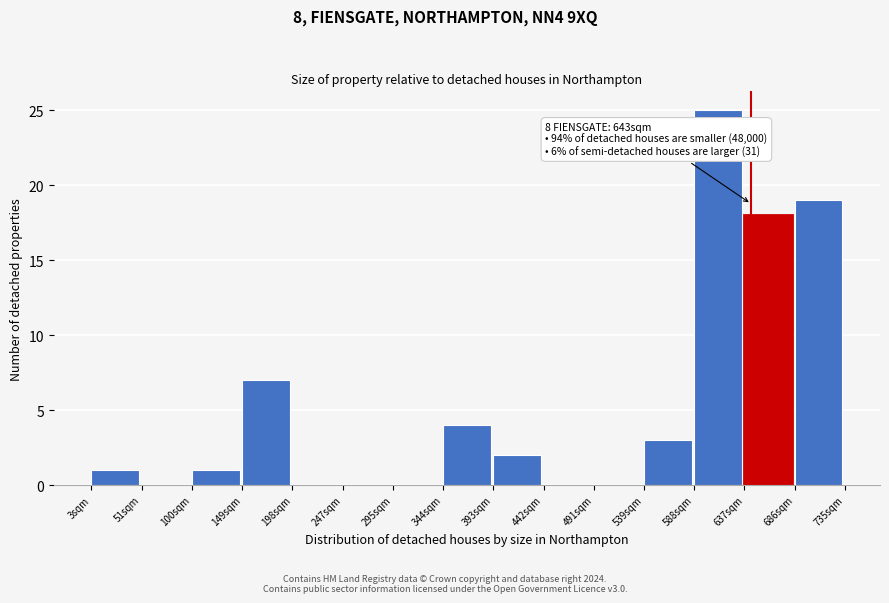

Which range on the x-axis has the tallest bar?

590 to 635